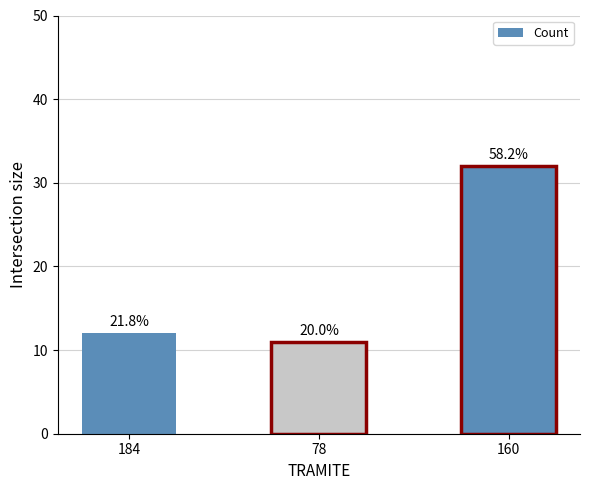

Rank the categories by value from highest to lowest.

160, 184, 78